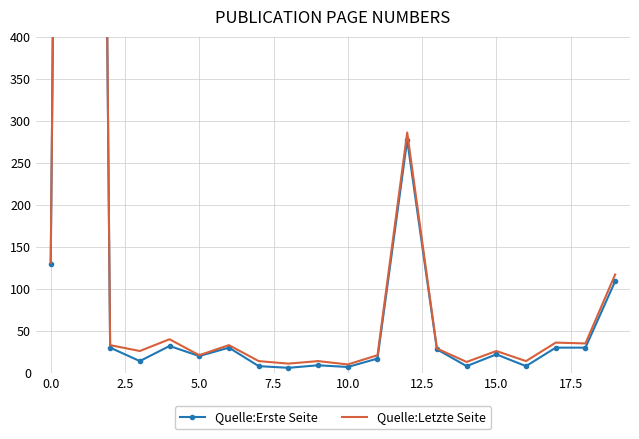

The Quelle:Erste Seite series shows 13 at 15.0. True or false?

False